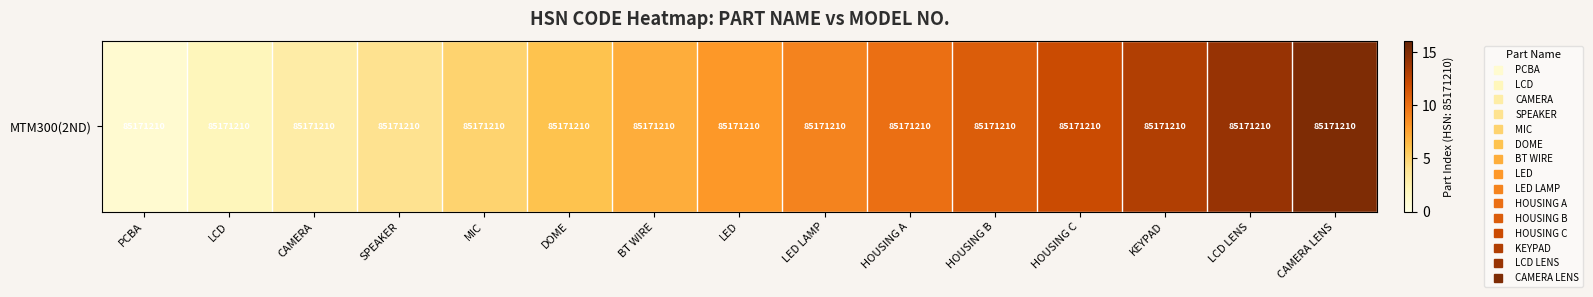

Reading right to left, transcribe all the data shown in this chart.

CAMERA LENS=15	LCD LENS=14	KEYPAD=13	HOUSING C=12	HOUSING B=11	HOUSING A=10	LED LAMP=9	LED=8	BT WIRE=7	DOME=6	MIC=5	SPEAKER=4	CAMERA=3	LCD=2	PCBA=1